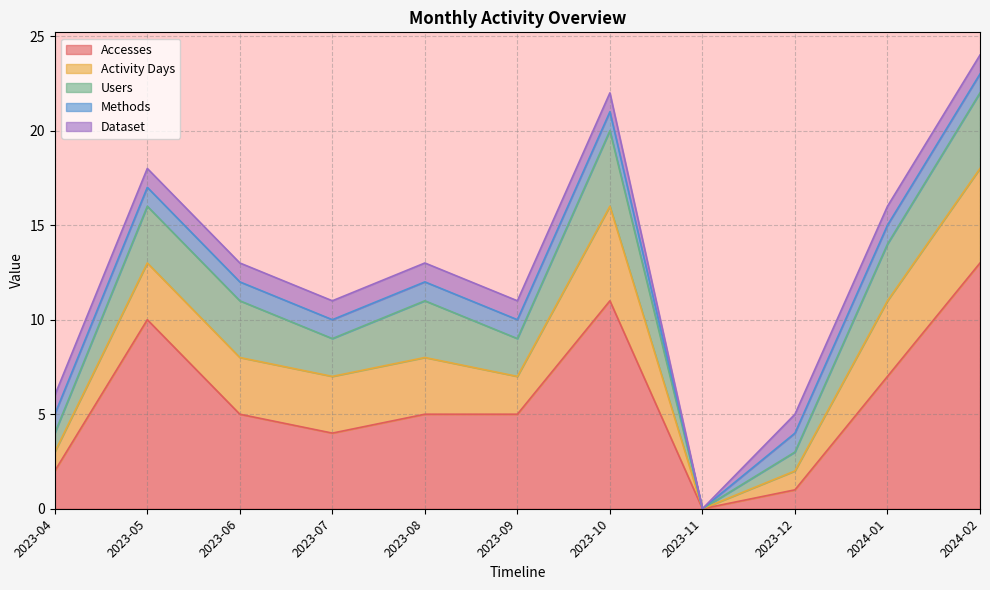

Is it true that Methods equals 2 at 2023-10?

False